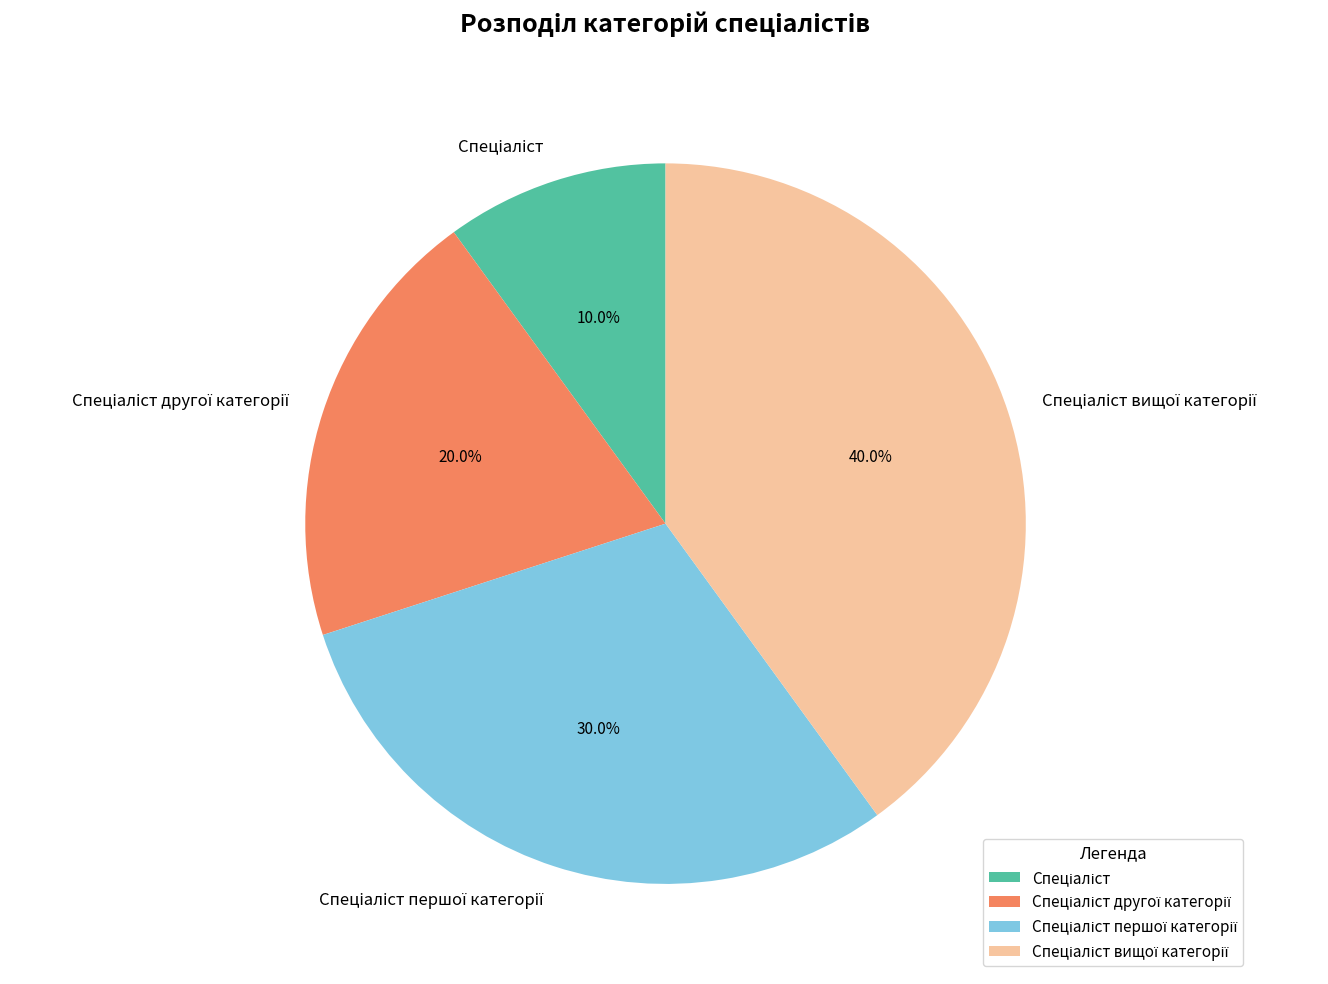

Does any single category account for the majority?

No